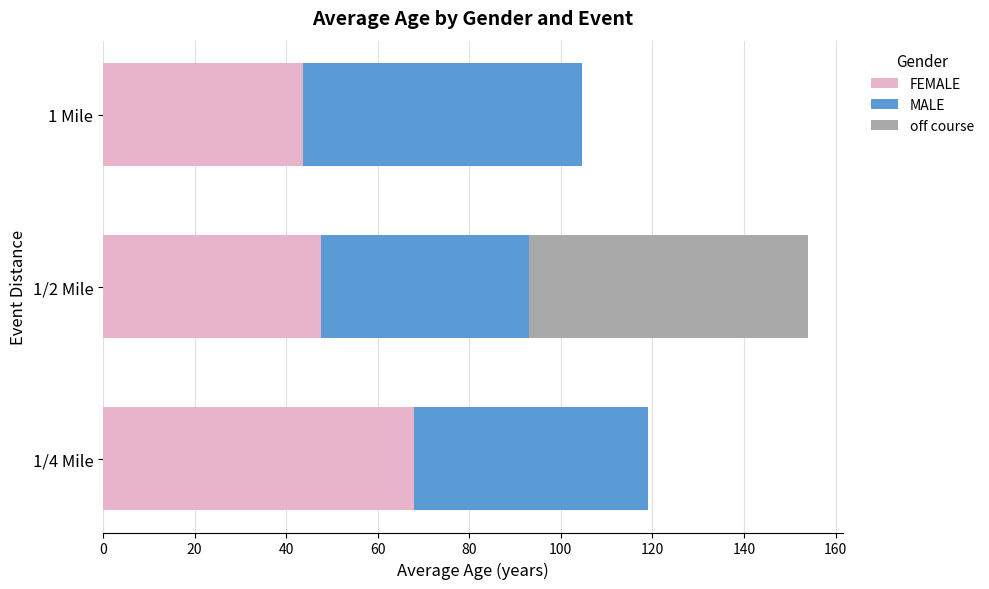

At which category is the sum across all series the highest?

1/2 Mile